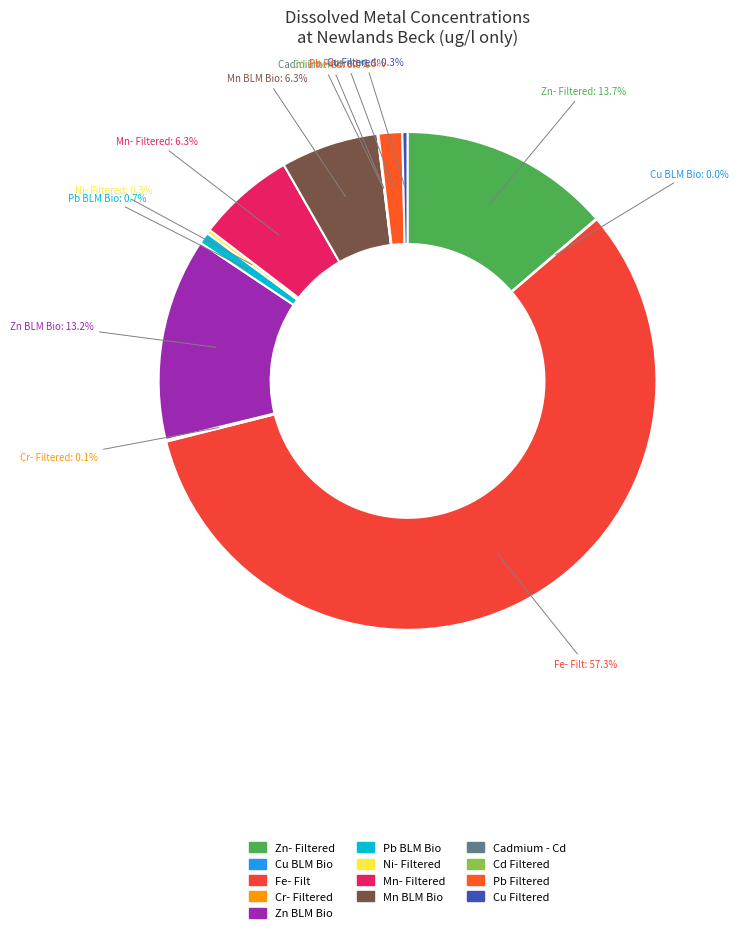

Which has a higher value, Cu Filtered or Mn- Filtered?

Mn- Filtered